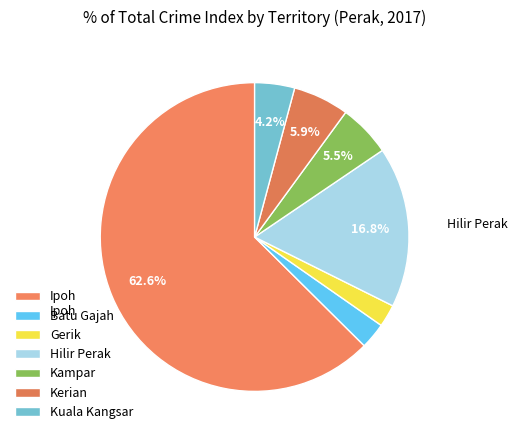

True or false: Kampar accounts for 1% of the total.

False